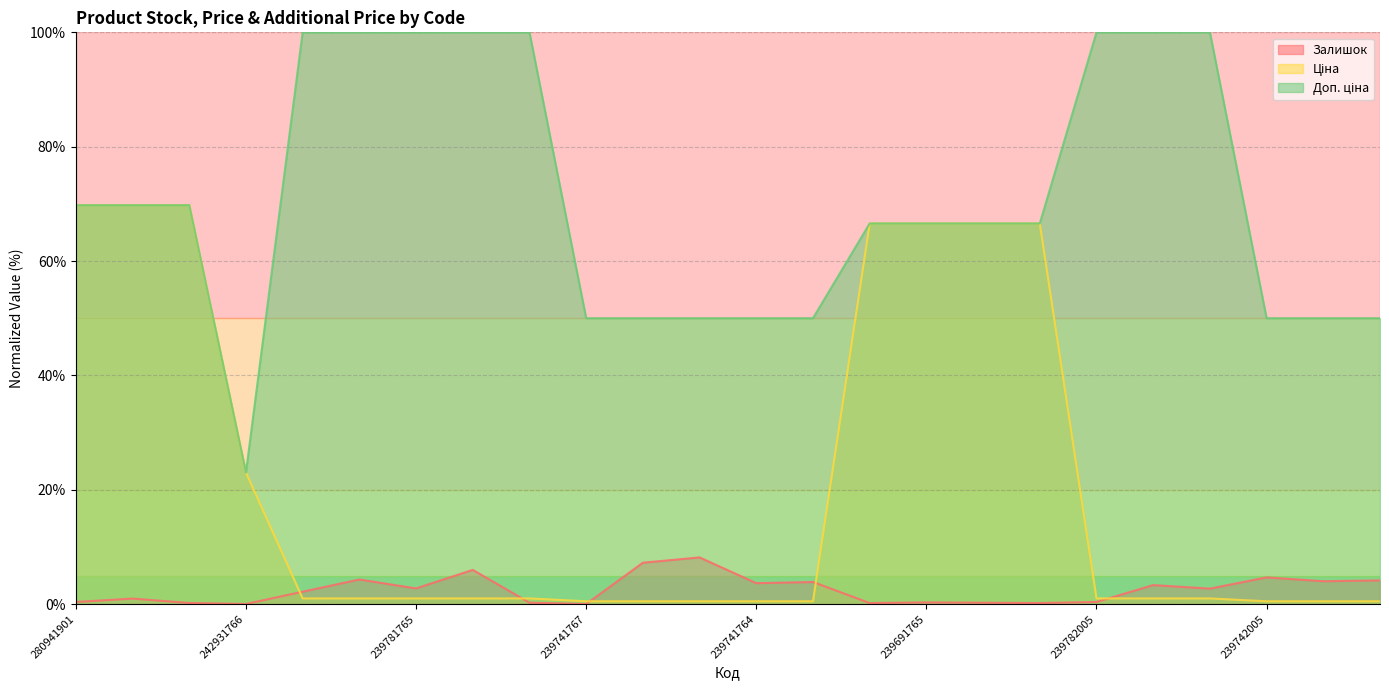

Read the Залишок value at 239742005.

4.7